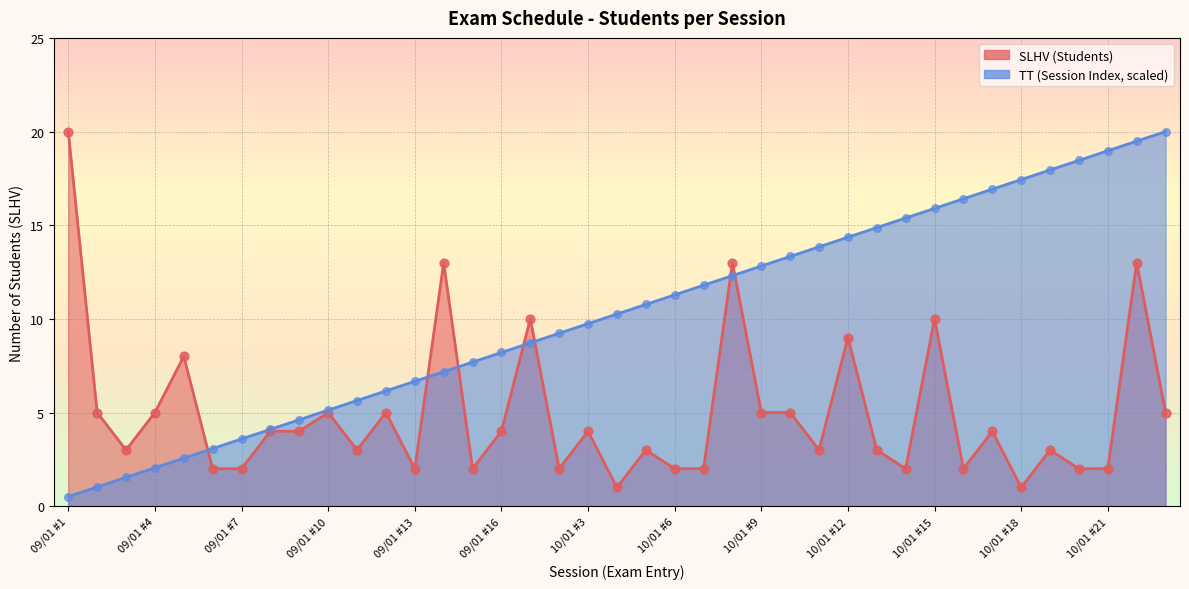

Which series reaches the maximum Y coordinate?

Total Students (SLHV)